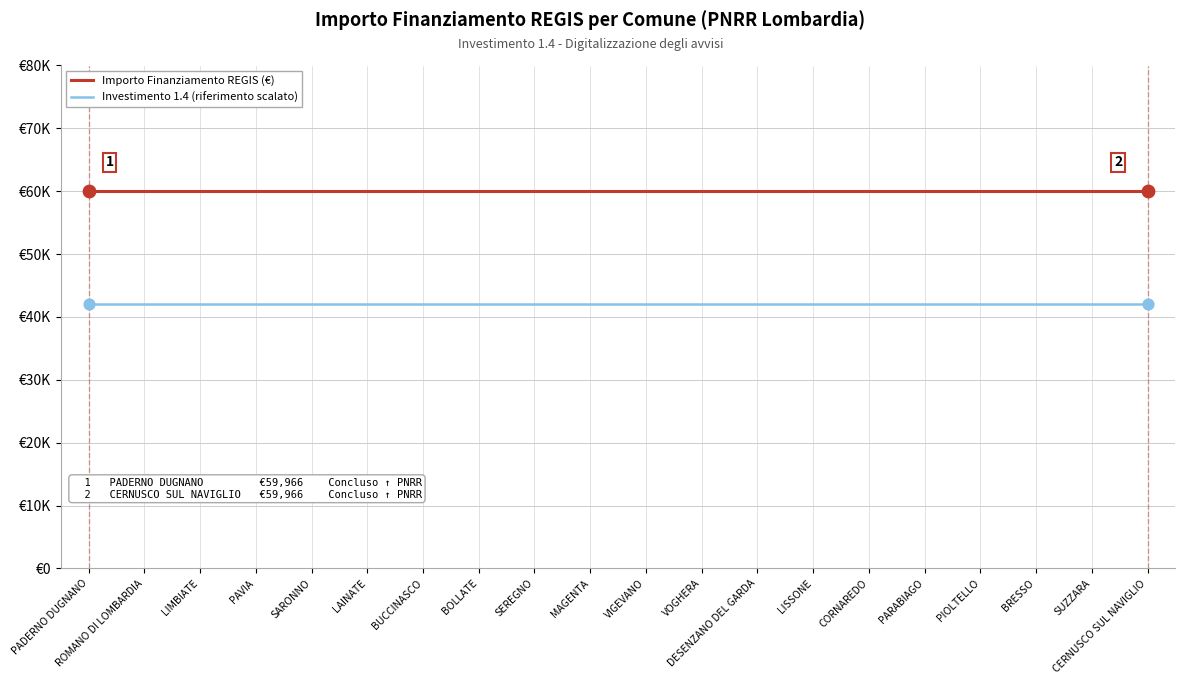

Is this an area chart (filled region under the line)?

No